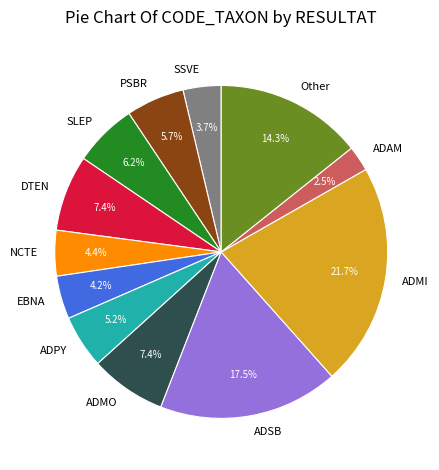

Which slice is the smallest?

ADAM